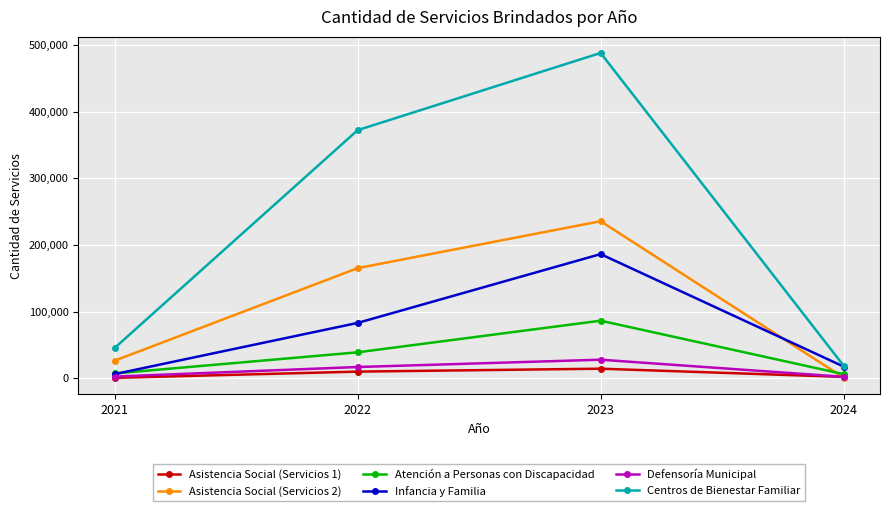

True or false: Asistencia Social (Servicios 2) and Centros de Bienestar Familiar cross at least once.

False